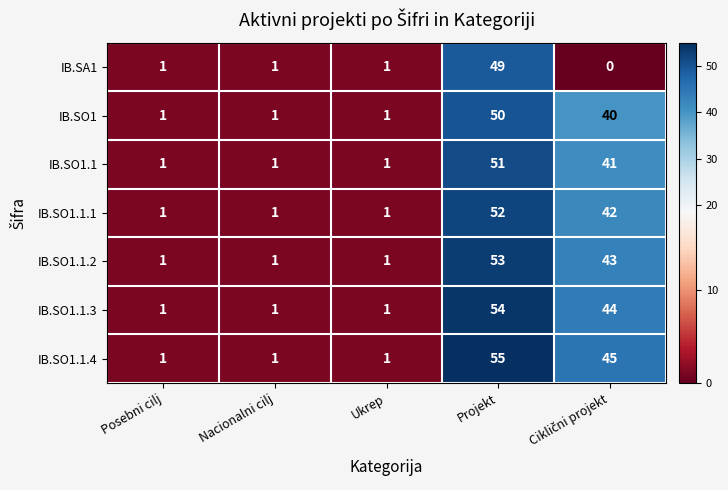

Is it true that IB.SO1.1.1 equals 1 at Ukrep?

True